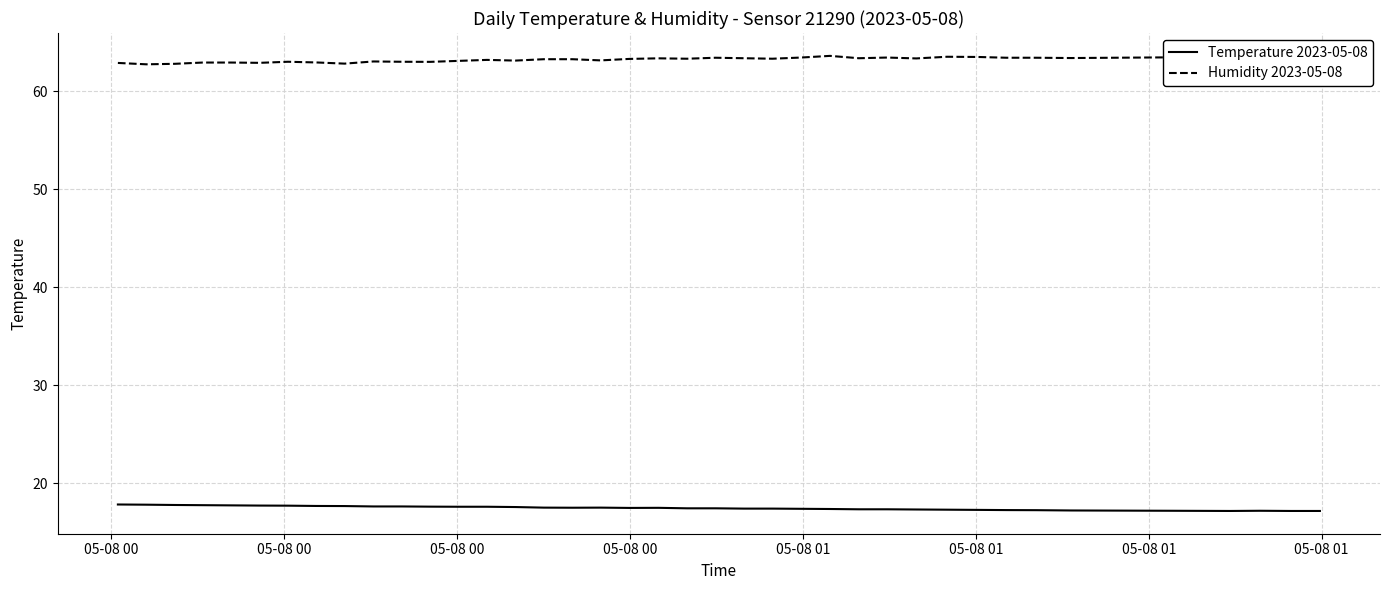

List the series in order of their overall mean, highest first.

Humidity 2023-05-08, Temperature 2023-05-08